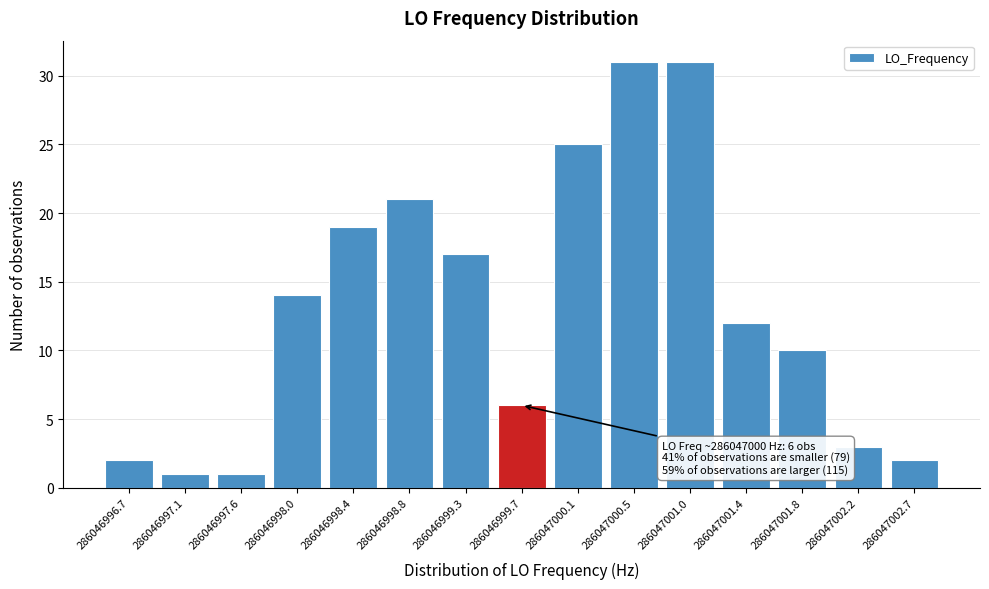

Reading right to left, transcribe all the data shown in this chart.

286047002.7=2	286047002.2=3	286047001.8=10	286047001.4=12	286047001.0=31	286047000.5=31	286047000.1=25	286046999.7=6	286046999.3=17	286046998.8=21	286046998.4=19	286046998.0=14	286046997.6=1	286046997.1=1	286046996.7=2